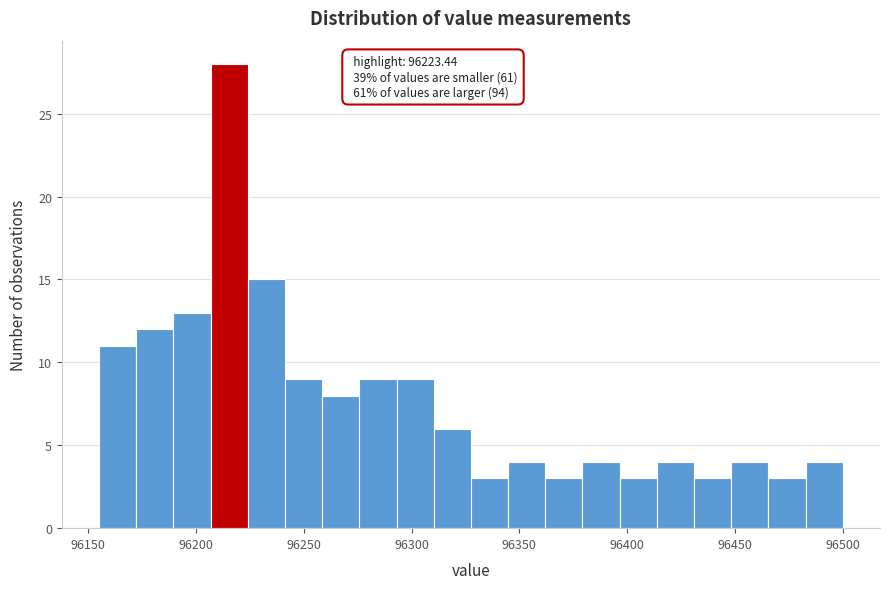

Read against the x-axis, roughly where is the centre of the tallest bar?

96215